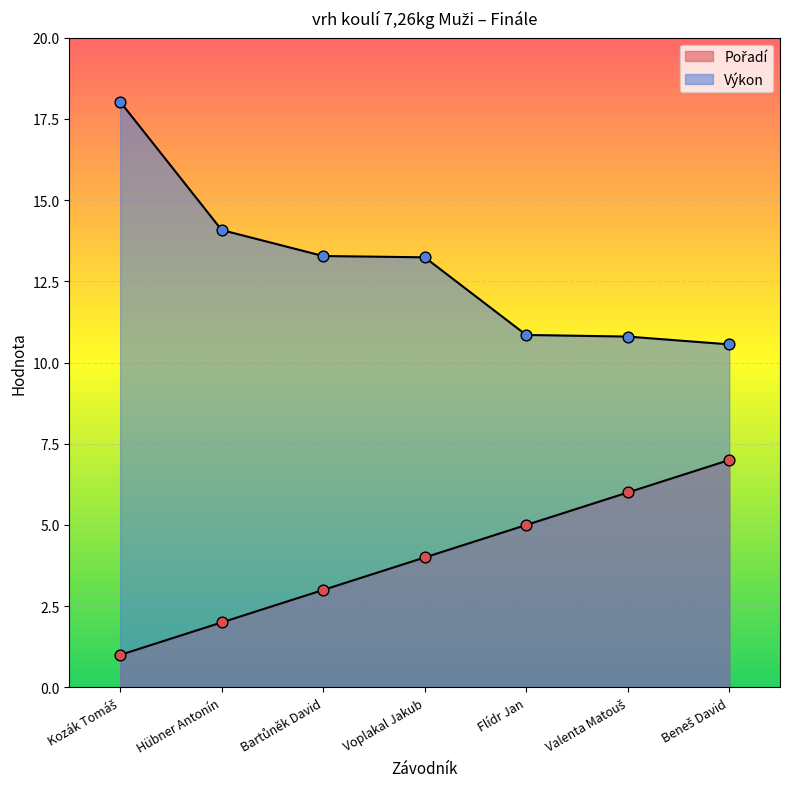

Is the value of Pořadí at Beneš David greater than the value of Výkon at Voplakal Jakub?

No